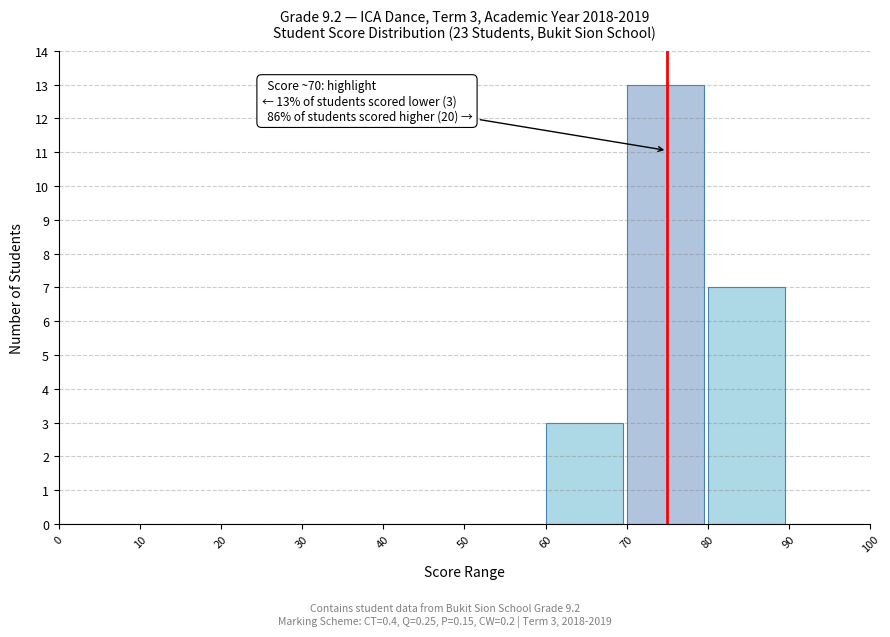

Over which range of the x-axis is the bar tallest?

70 to 80